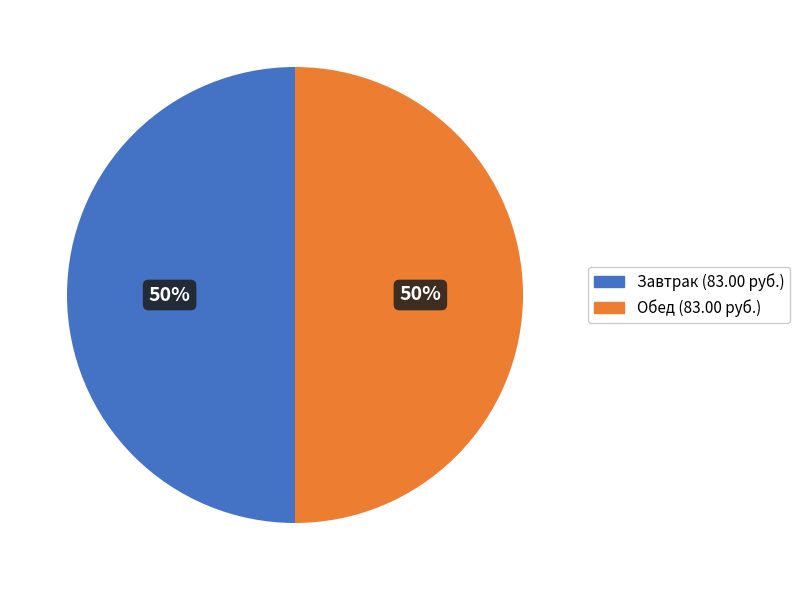

To the nearest percent, what is the average slice percentage?

50%